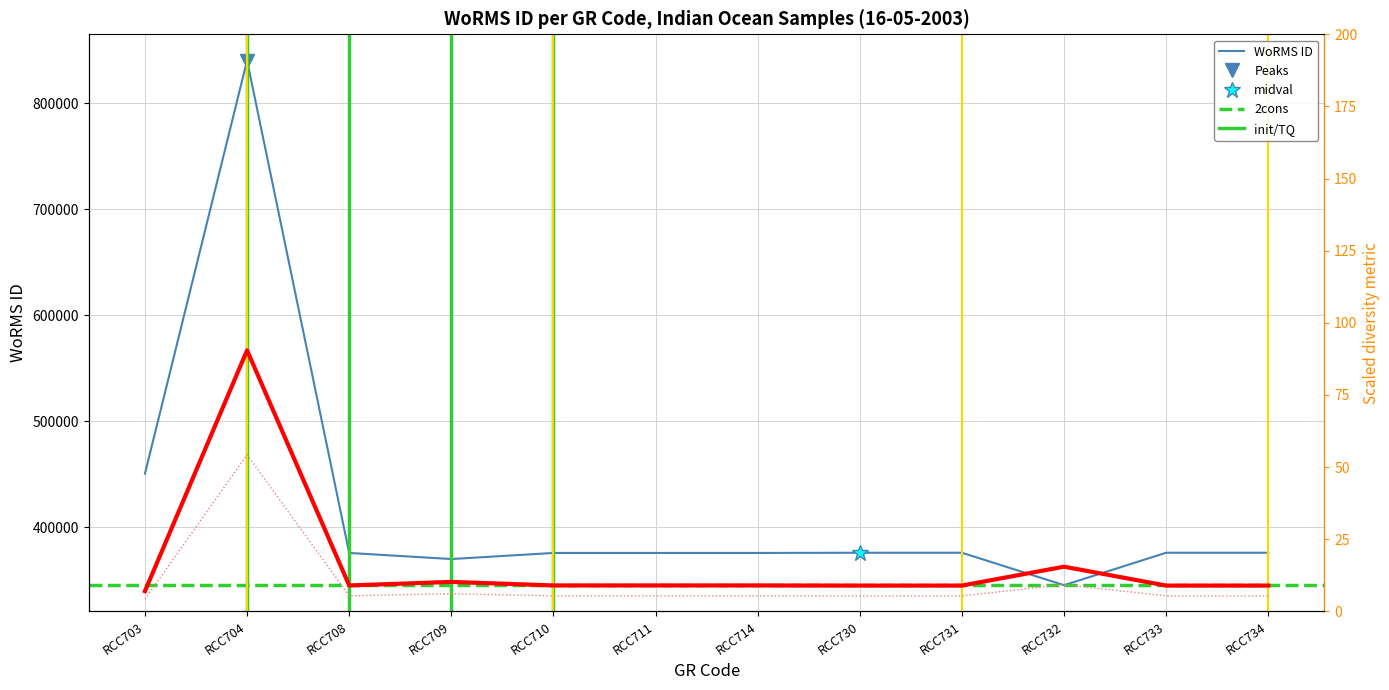

How many series are shown in this chart?

1